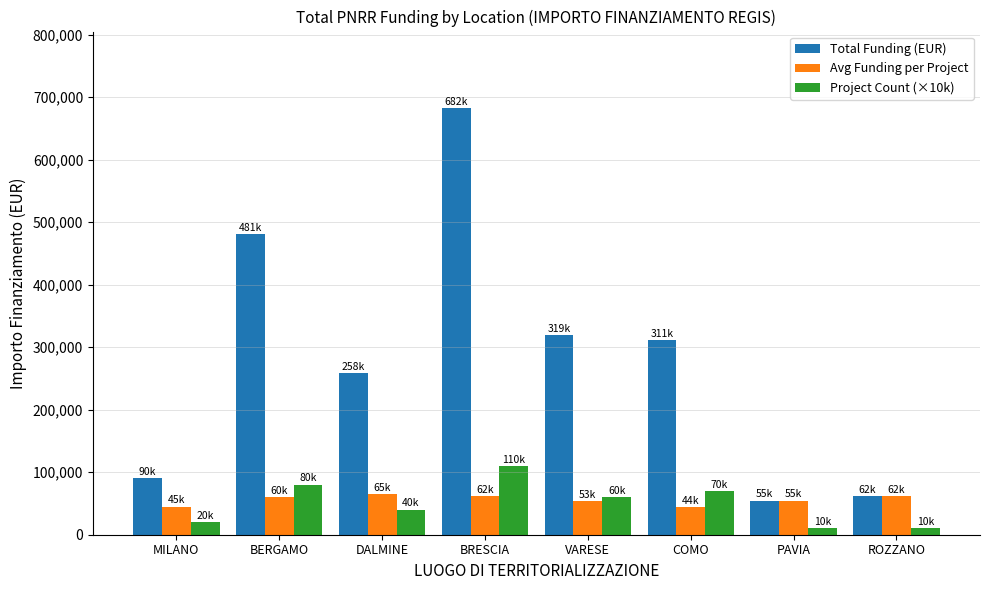

The Total Funding (EUR) series shows 311136.8 at COMO. True or false?

True